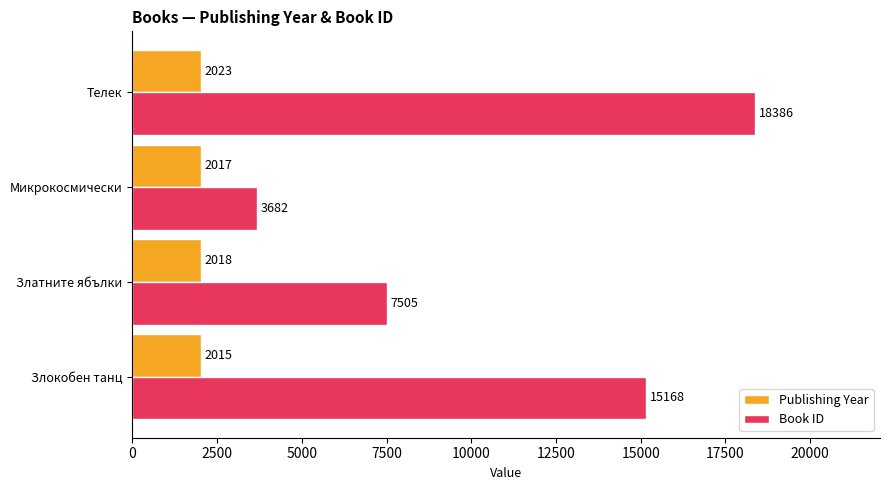

At Злокобен танц, list the series in order from largest to smallest.

Book ID, Publishing Year